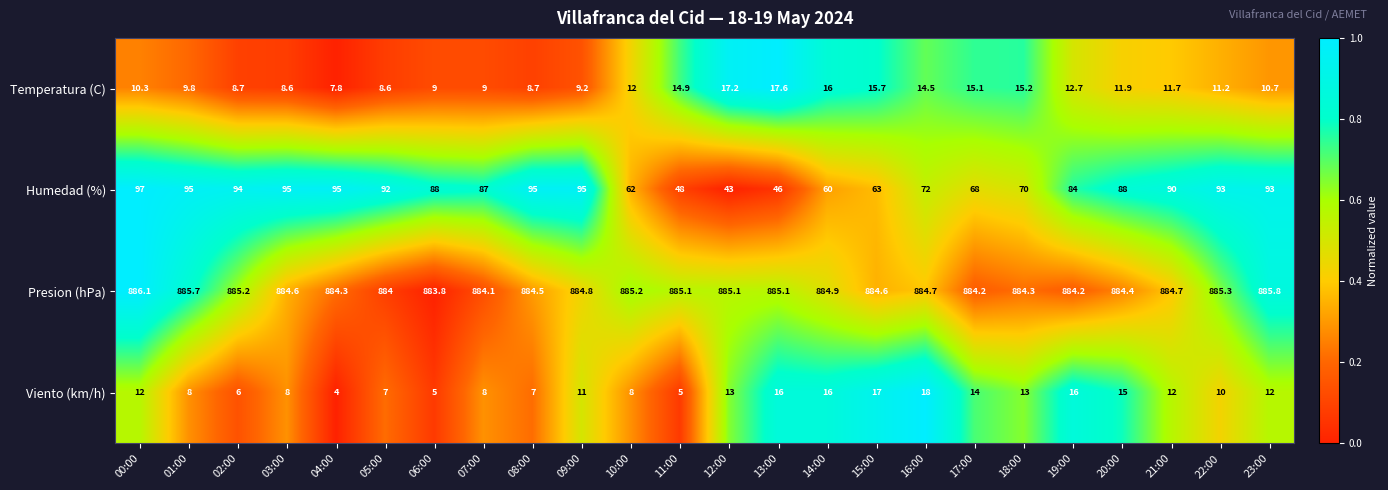

Read the Presion (hPa) value at 07:00.

884.1